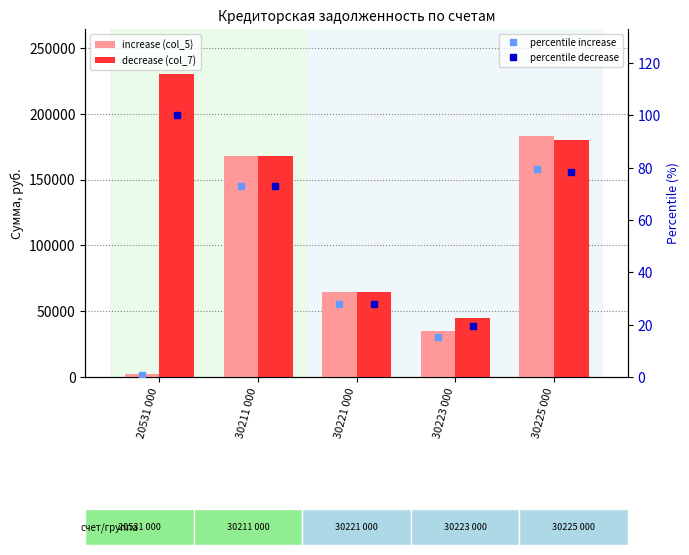

Which series has the largest range (max minus min)?

decrease (col_7)